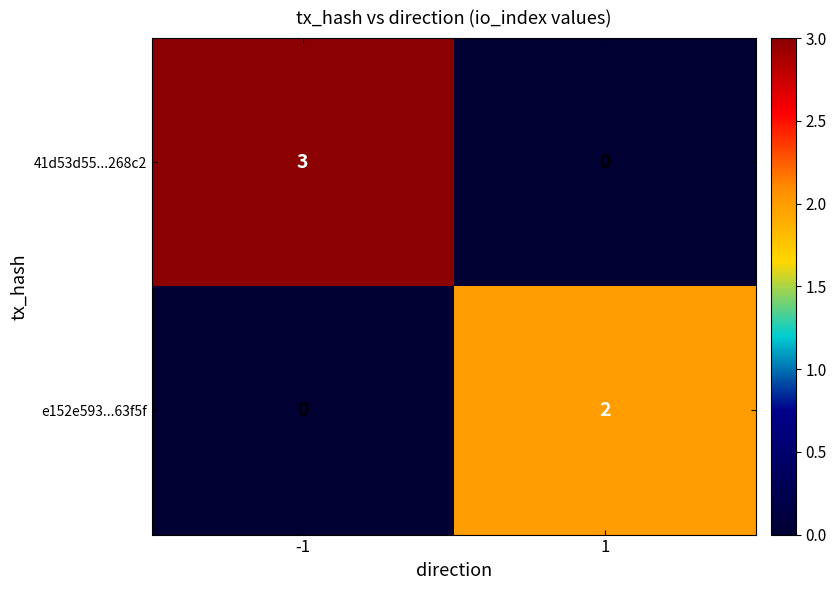

List the series in order of their peak value, highest first.

41d53d55...268c2, e152e593...63f5f